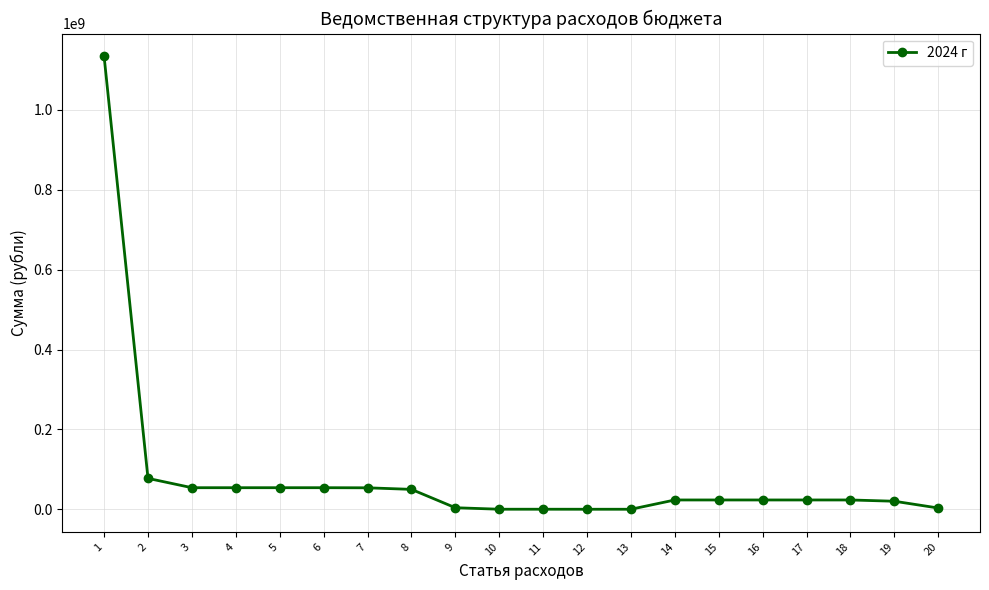

What is the sum of all values?

1675919521.2